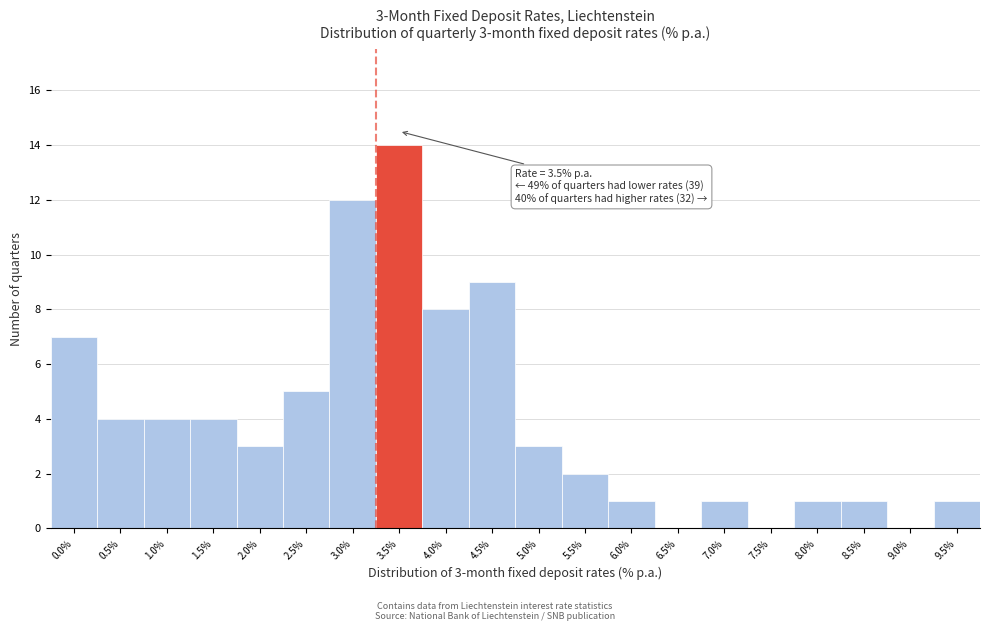

Reading right to left, extract all data points from this chart.

9.5%=1	9.0%=0	8.5%=1	8.0%=1	7.5%=0	7.0%=1	6.5%=0	6.0%=1	5.5%=2	5.0%=3	4.5%=9	4.0%=8	3.5%=14	3.0%=12	2.5%=5	2.0%=3	1.5%=4	1.0%=4	0.5%=4	0.0%=7